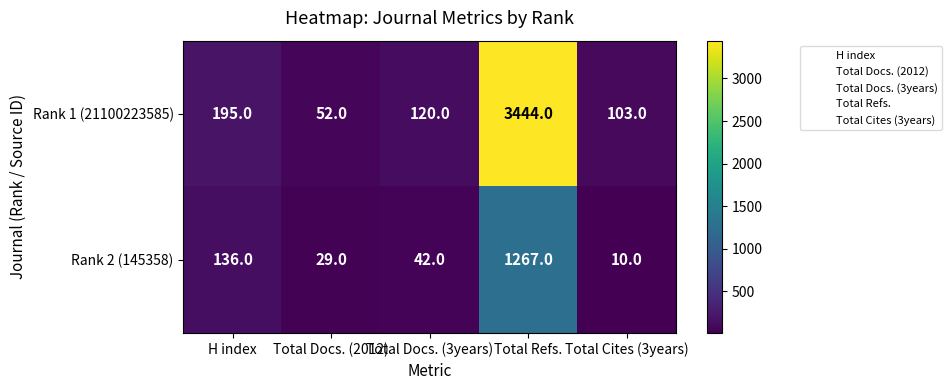

Rank the series by their maximum value, from highest to lowest.

Rank 1 (21100223585), Rank 2 (145358)